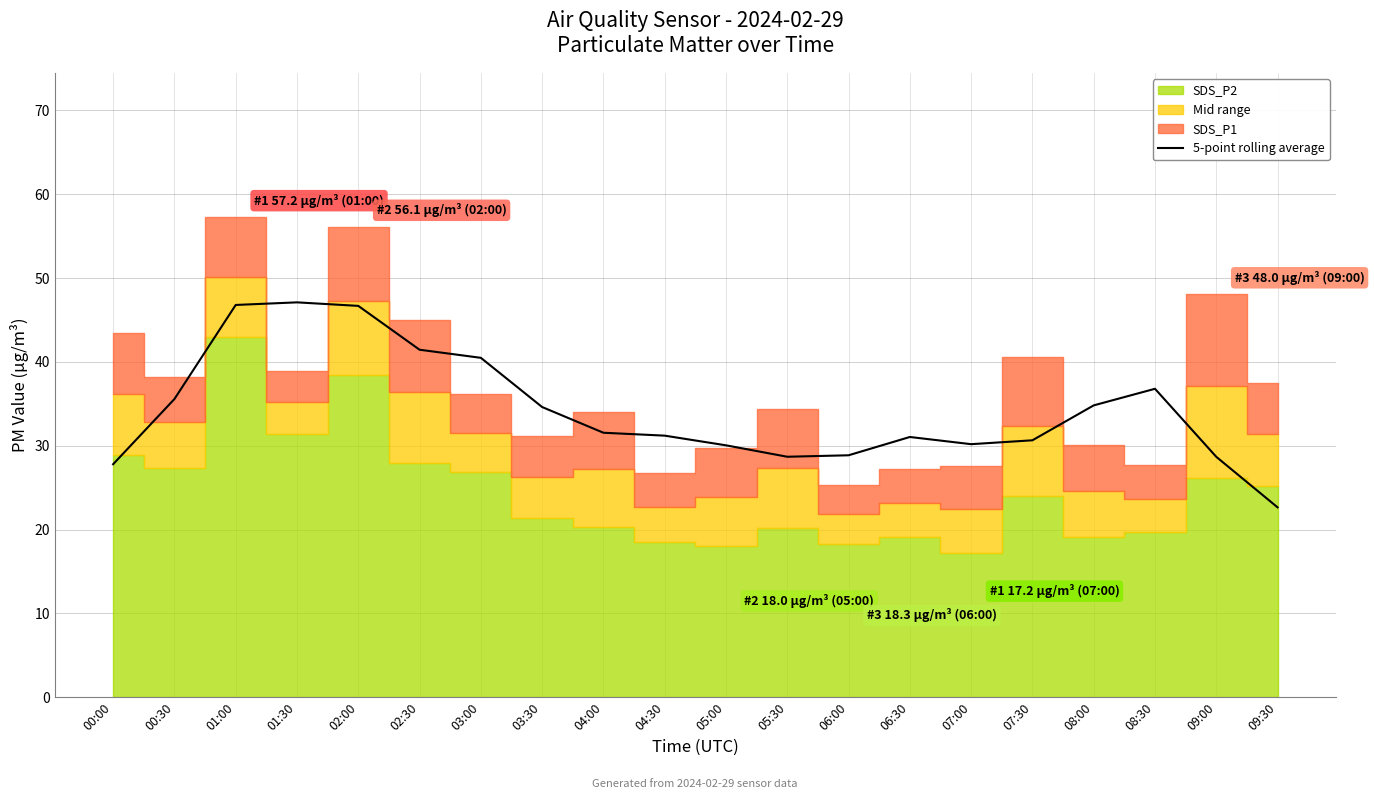

What position from the left is 04:00?

9